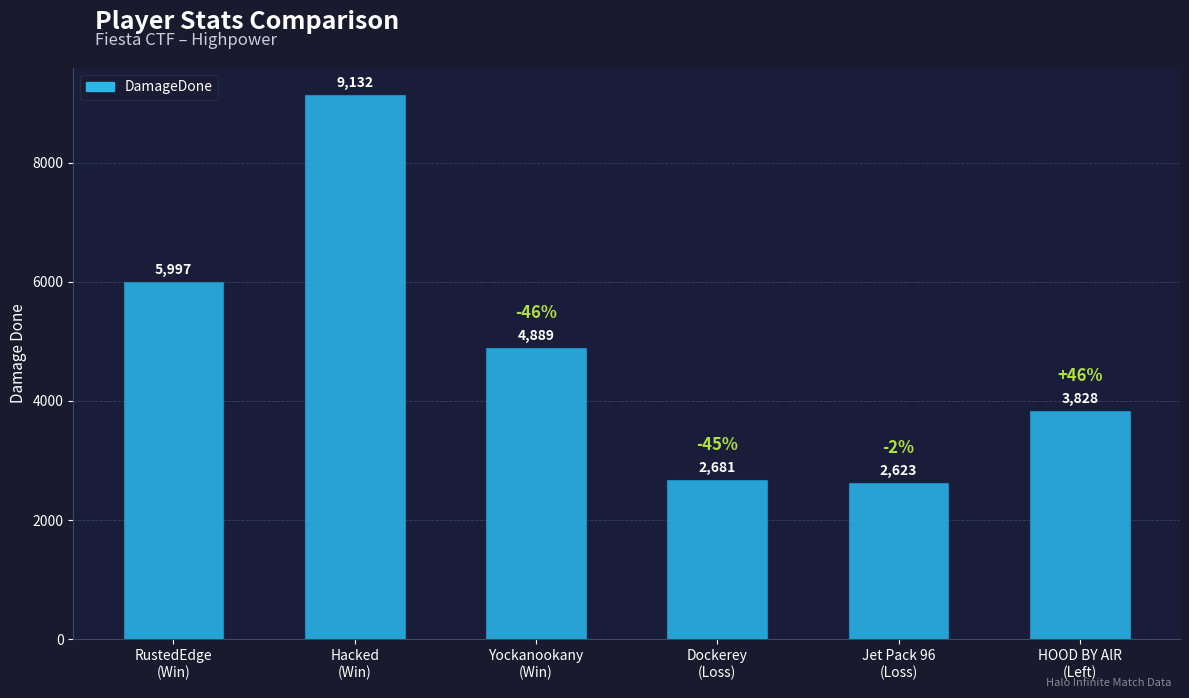

True or false: the data shows 2681 at Dockerey
(Loss).

True